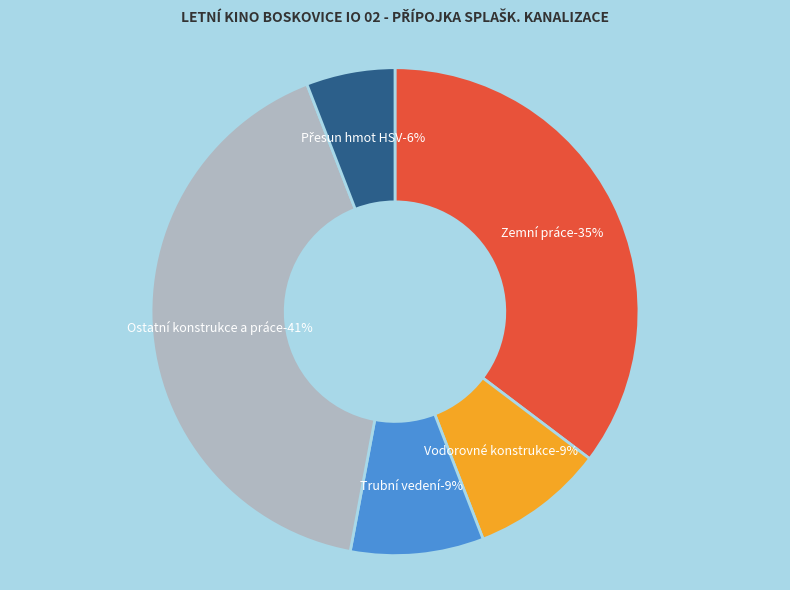

What percentage is the Ostatní konstrukce a práce slice, to the nearest percent?

41%